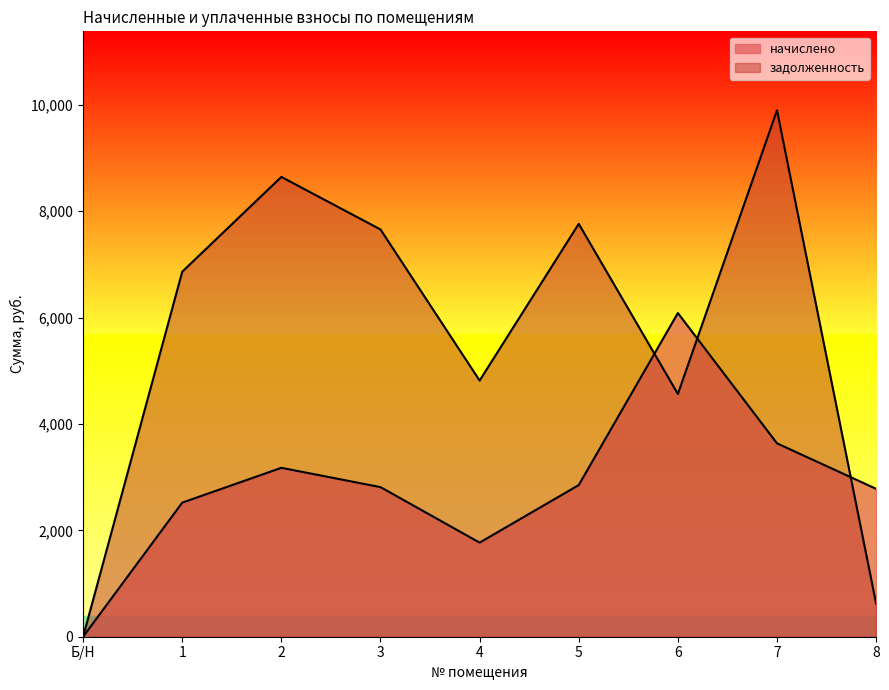

Reading right to left, extract all data points from this chart.

начислено: 2779.9	3635.3	6084.7	2851.2	1769.0	2812.3	3175.2	2520.7	0.0
задолженность: 621.4	9896.0	4564.0	7761.6	4815.7	7655.8	8643.6	6862.0	0.0